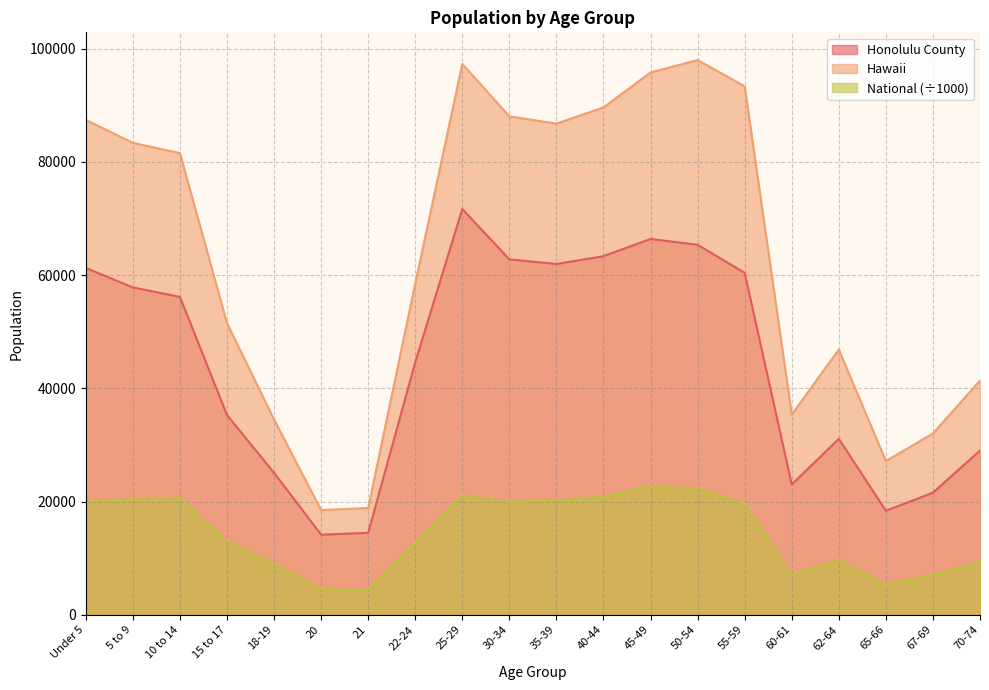

Is it true that National equals 9086.1 at 18-19?

True